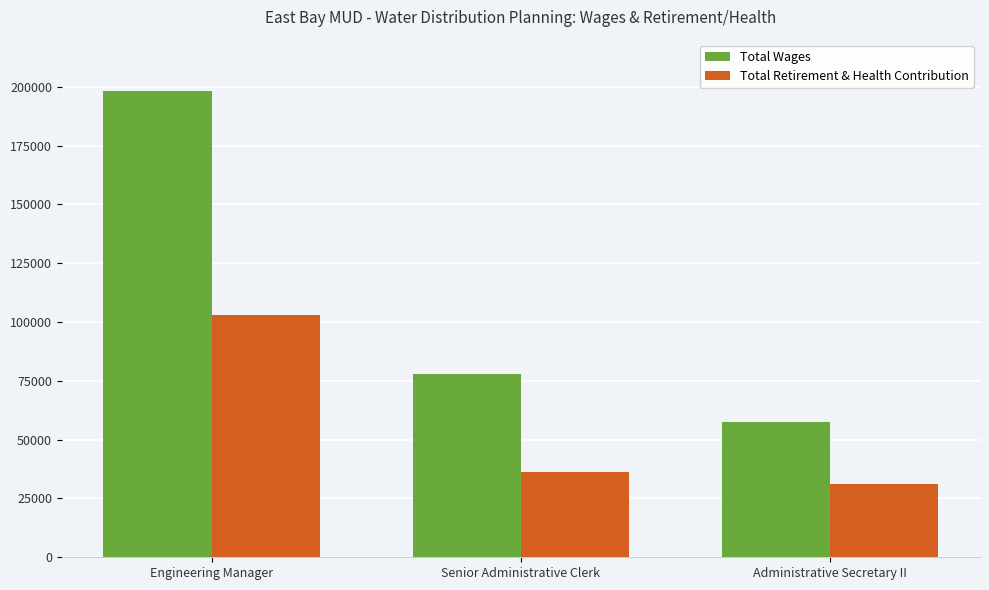

List the series in order of their overall mean, lowest first.

Total Retirement & Health Contribution, Total Wages